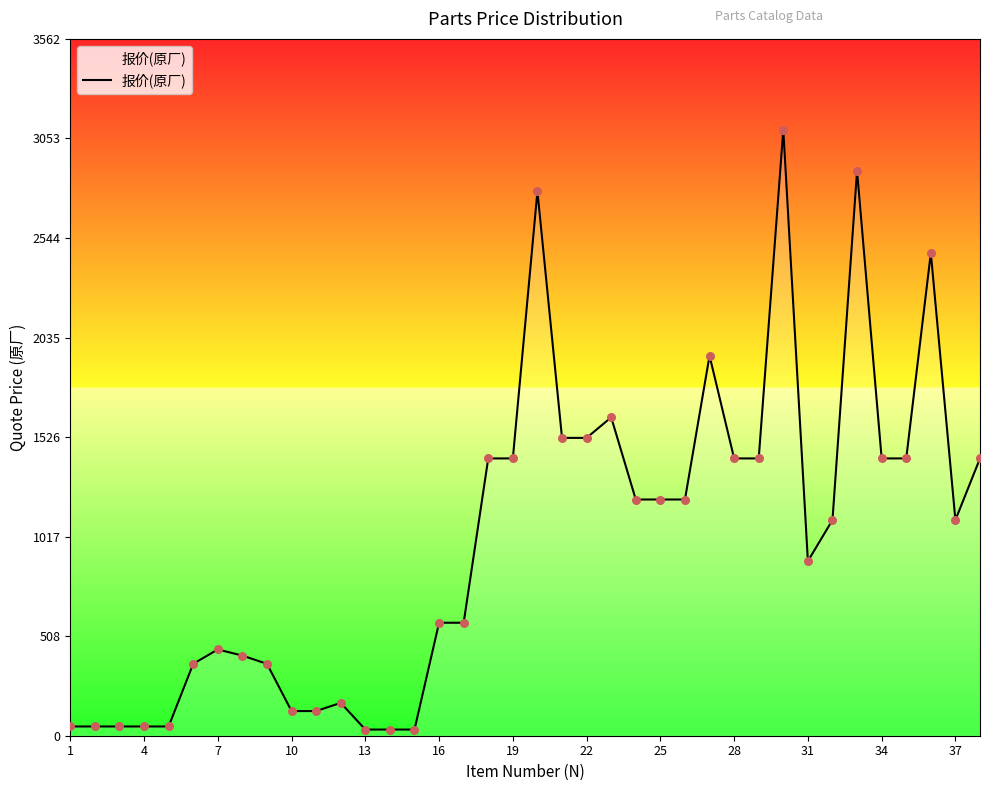

What is the greatest value displayed?

3097.5